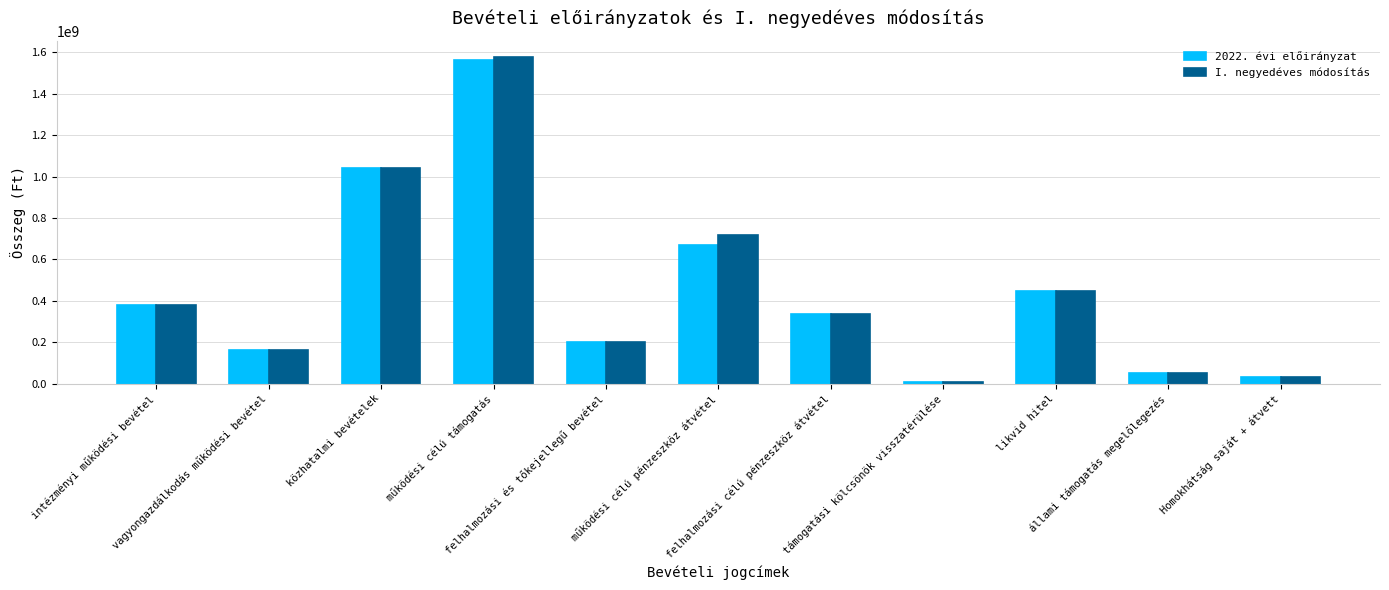

What is the difference between the 2022. évi előirányzat values at intézményi működési bevétel and felhalmozási és tőkejellegű bevétel?

179501883